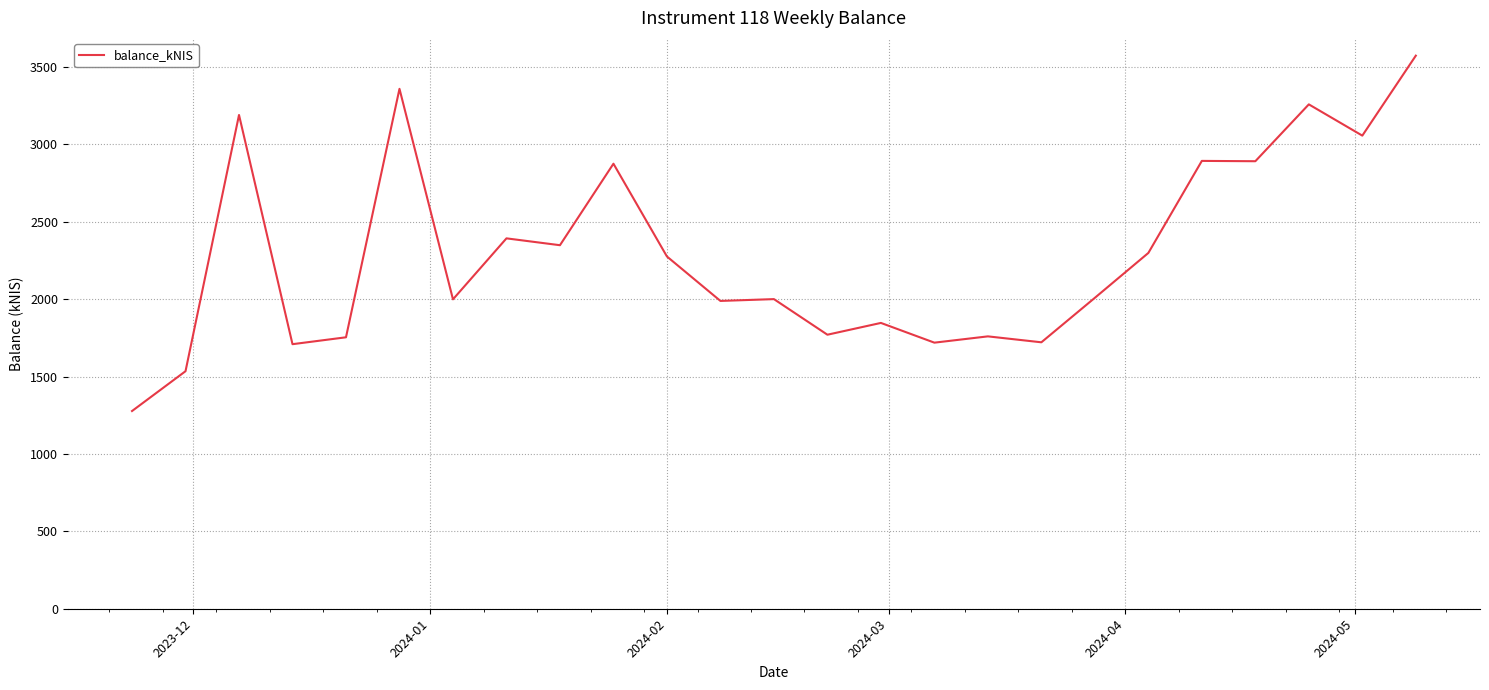

What is the difference between the maximum and minimum values?

2295.7